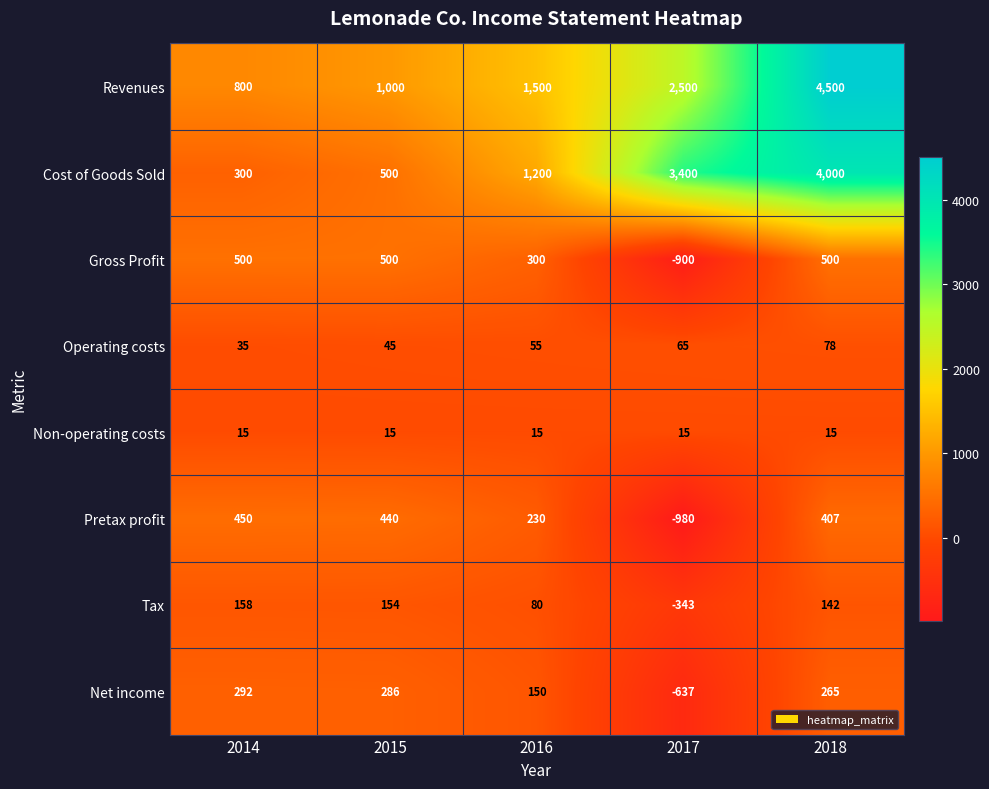

Between 2014 and 2017, which series saw the biggest shift?

Cost of Goods Sold